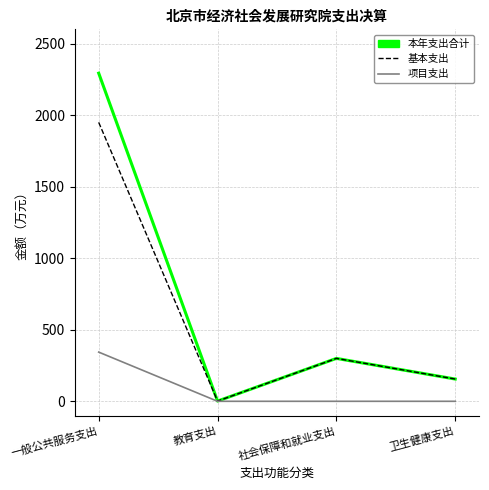

Rank the series by their maximum value, from lowest to highest.

项目支出, 基本支出, 本年支出合计